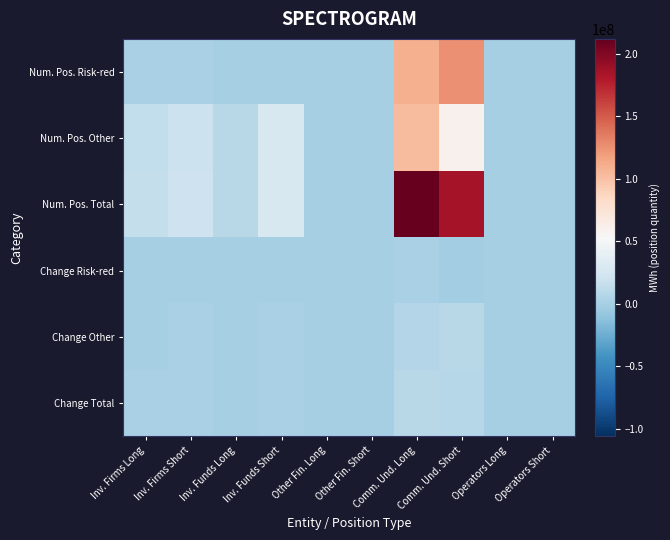

At how many categories does at least one series exceed 108543665?

2